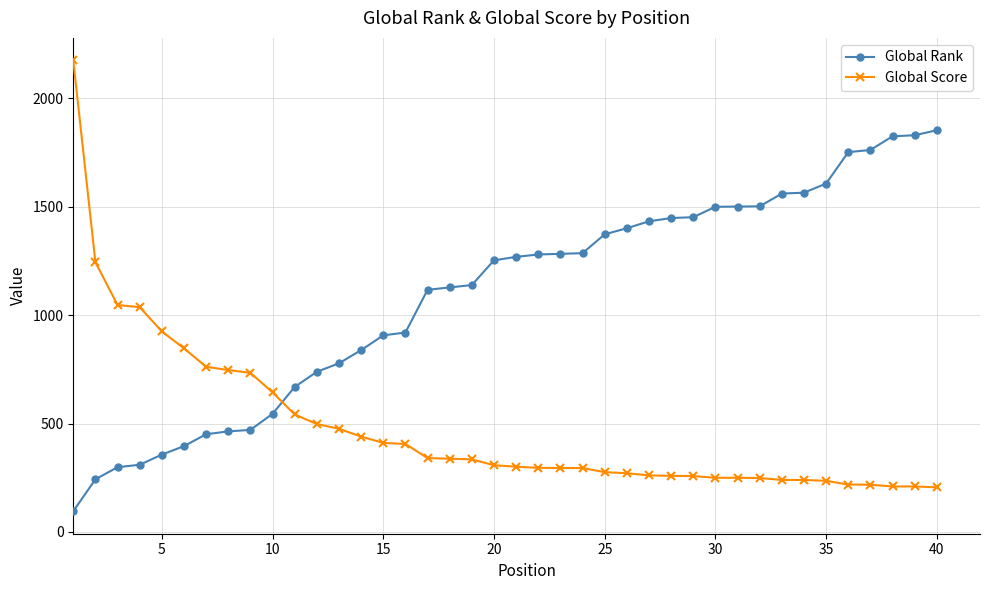

What is the value of the Global Score point at the 38th from the left?

210